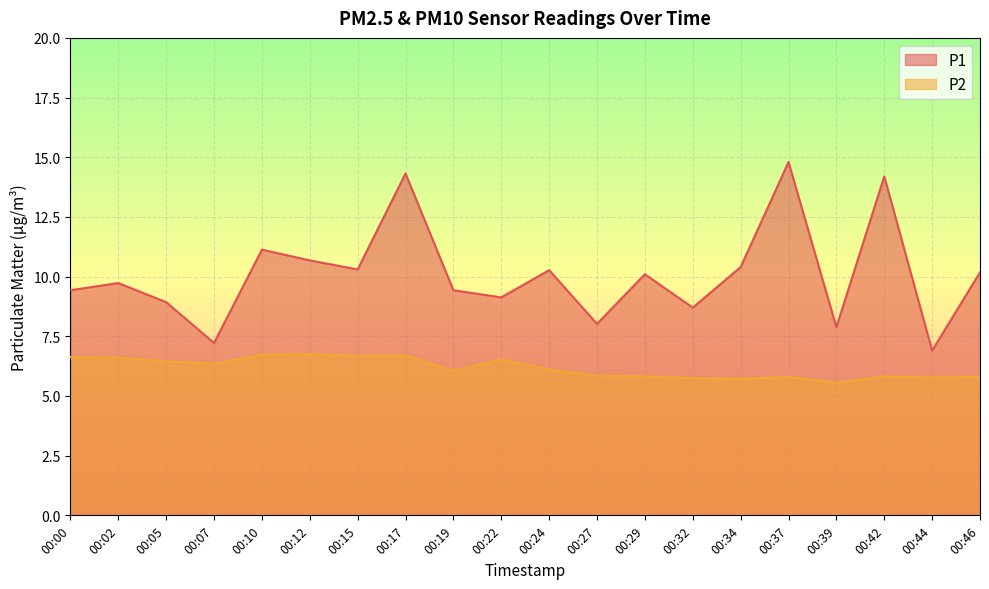

True or false: P2 and P1 cross at least once.

False